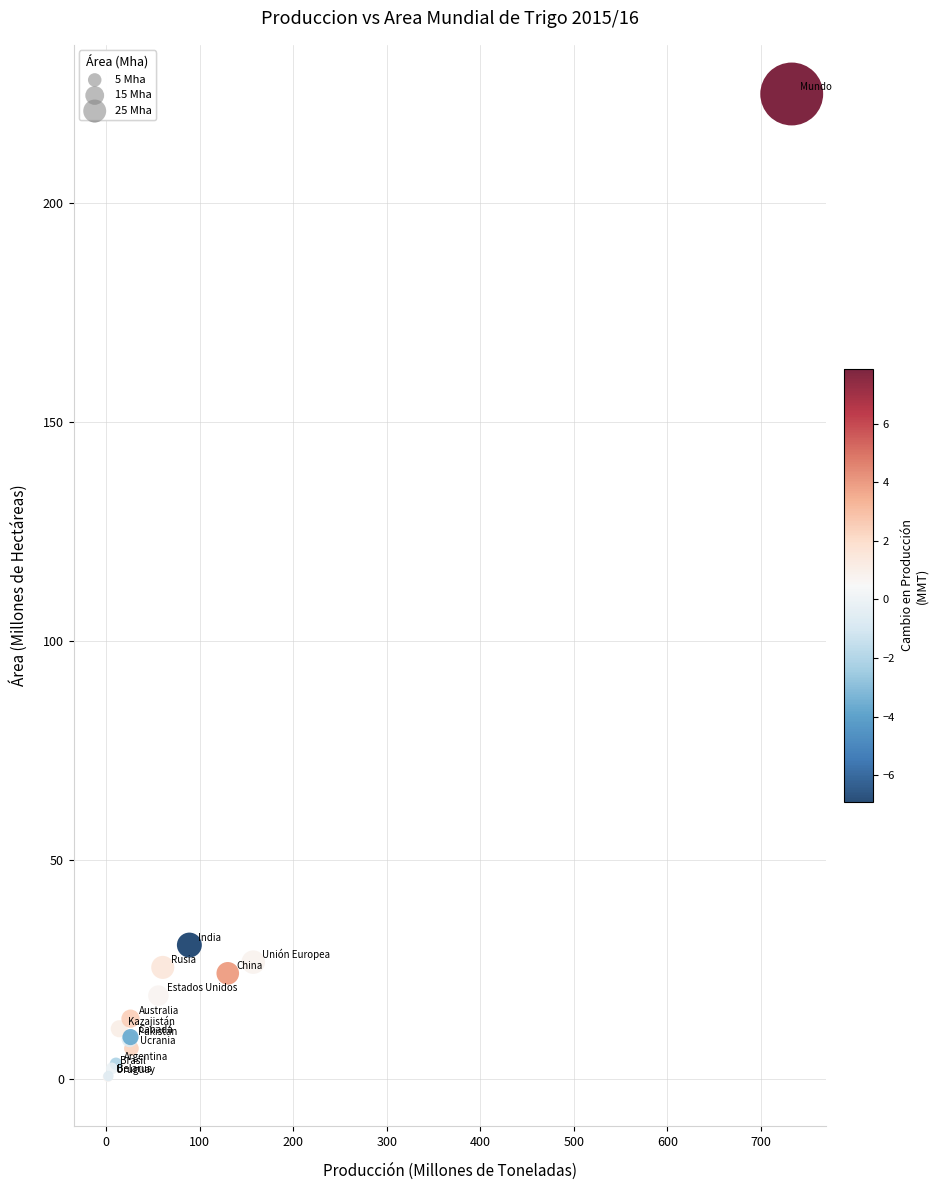

What Y value in the scatter plot is closest to 112?

30.6